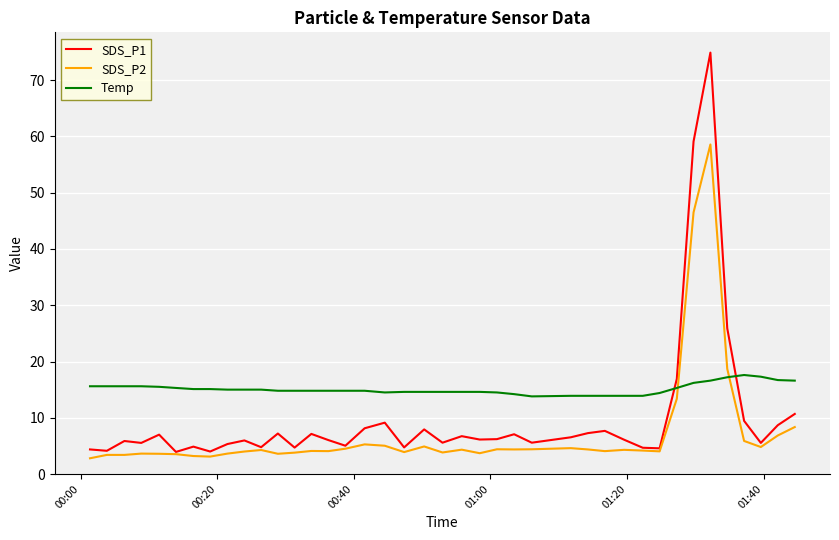

Which series has the largest total across all categories?

Temp